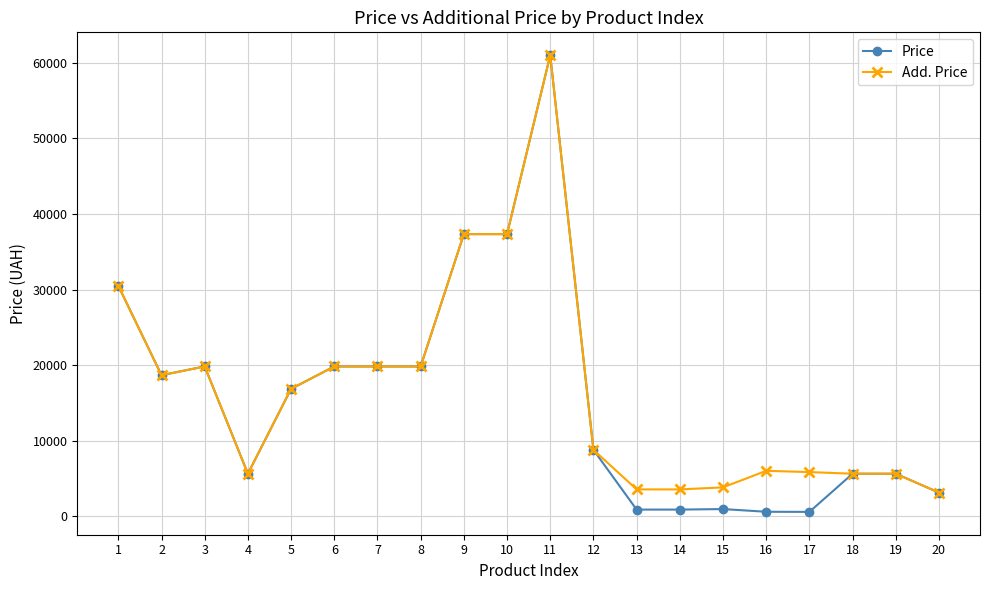

What is the highest value of the Price series?

61024.7